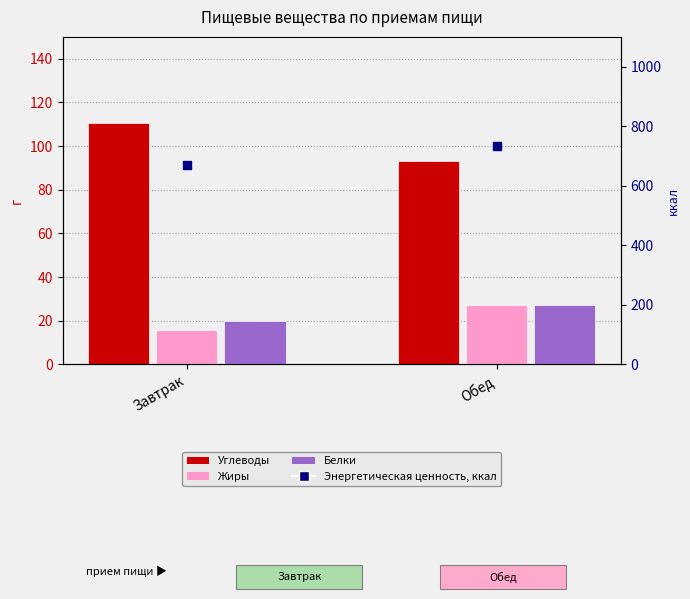

At which category is the sum across all series the highest?

Обед